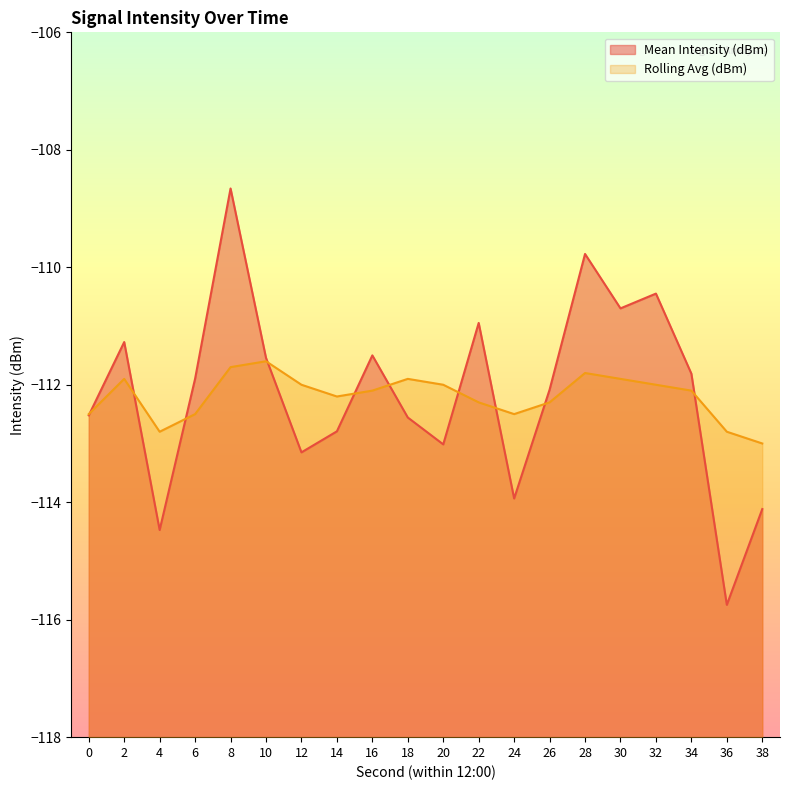

Which series has the largest total across all categories?

Mean Intensity (dBm)